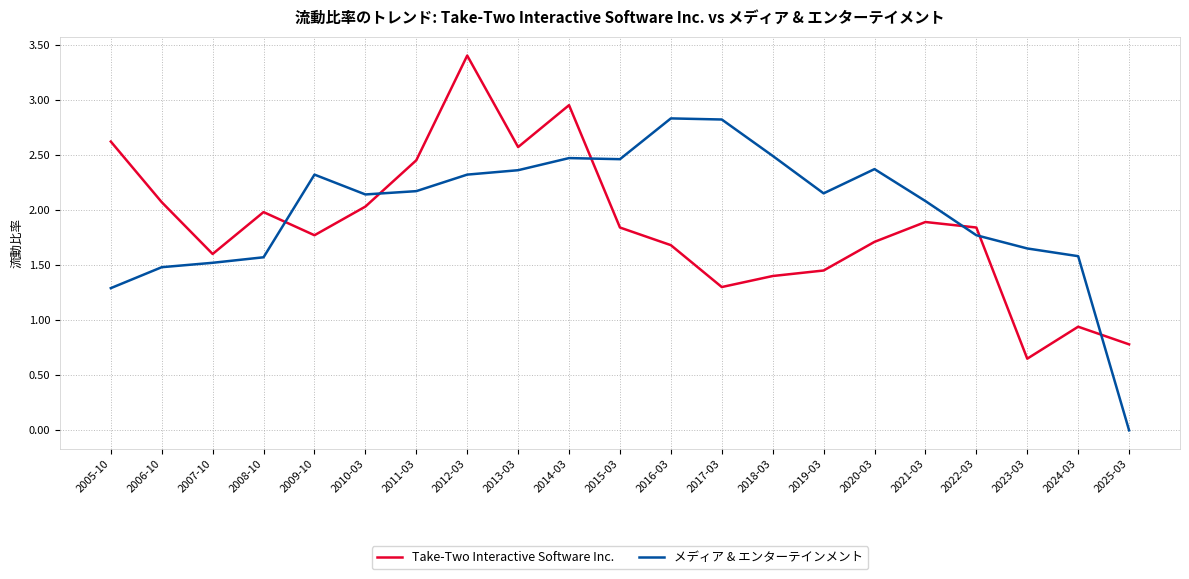

True or false: メディア & エンターテインメント and Take-Two Interactive Software Inc. intersect in this chart.

True